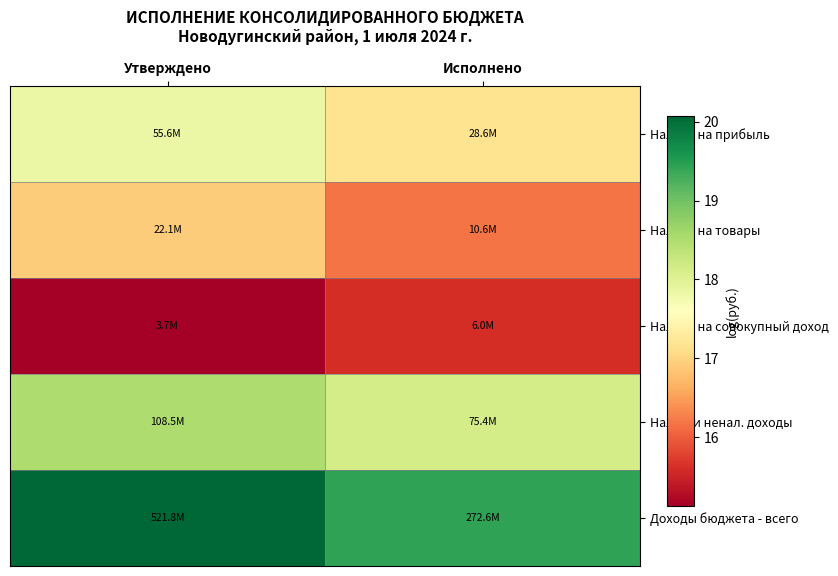

Reading left to right, what are all the values shown in this chart?

Налоги на прибыль: Утверждено=17.8	Исполнено=17.2
Налоги на товары: Утверждено=16.9	Исполнено=16.2
Налоги на совокупный доход: Утверждено=15.1	Исполнено=15.6
Налог. и ненал. доходы: Утверждено=18.5	Исполнено=18.1
Доходы бюджета - всего: Утверждено=20.1	Исполнено=19.4